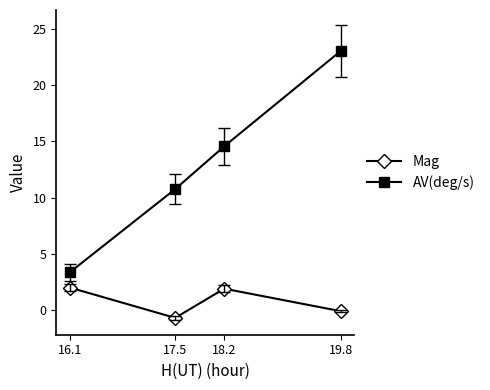

At which category does Mag reach its first local valley?

17.5